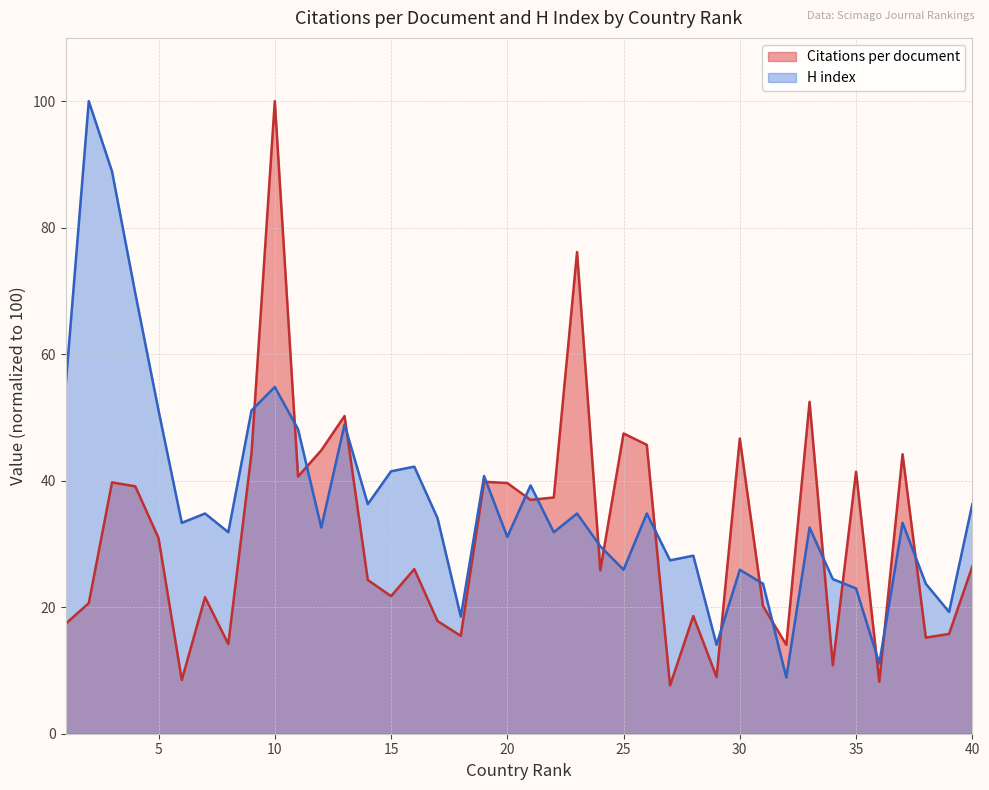

The value of H index at 29 is 4.7. True or false?

False